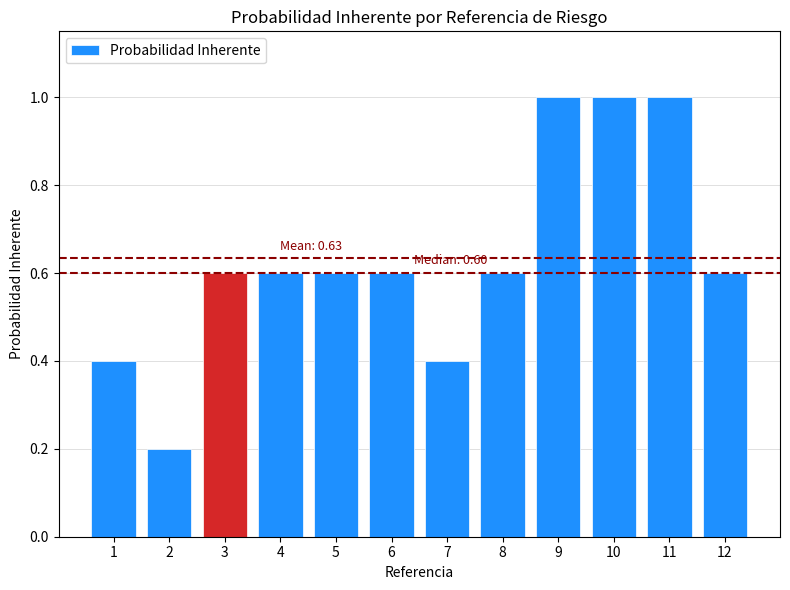

The value at 3 is 0.6. True or false?

True